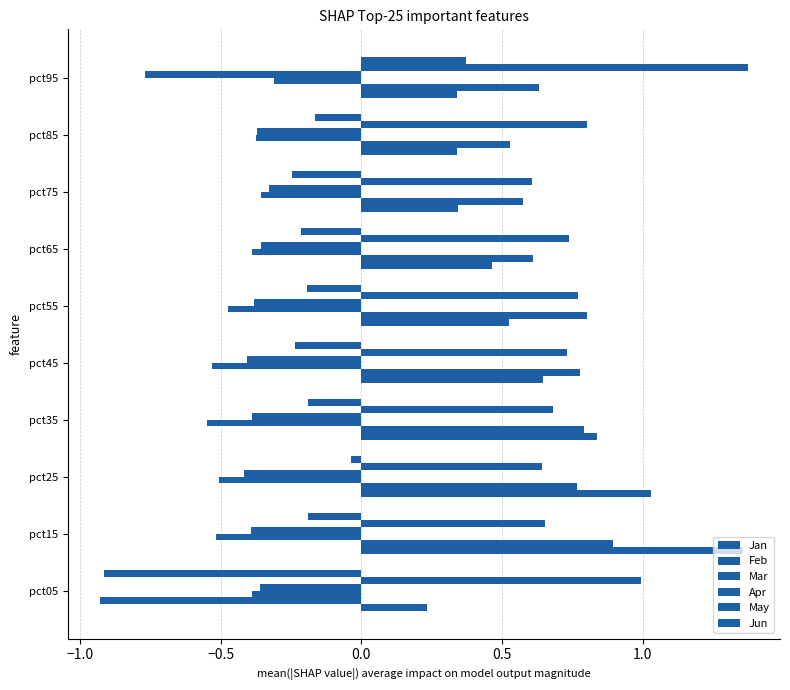

What is the value of the Feb bar at the 7th from the left?

0.6